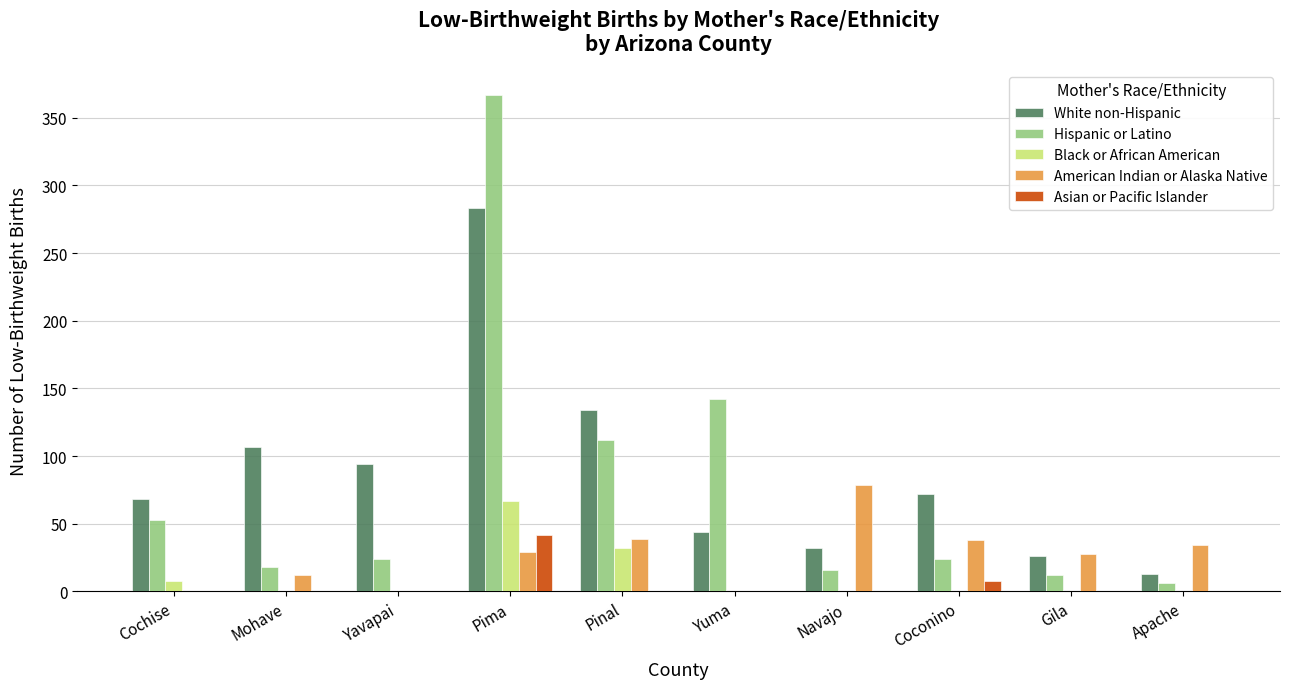

Which series has the largest range (max minus min)?

Hispanic or Latino